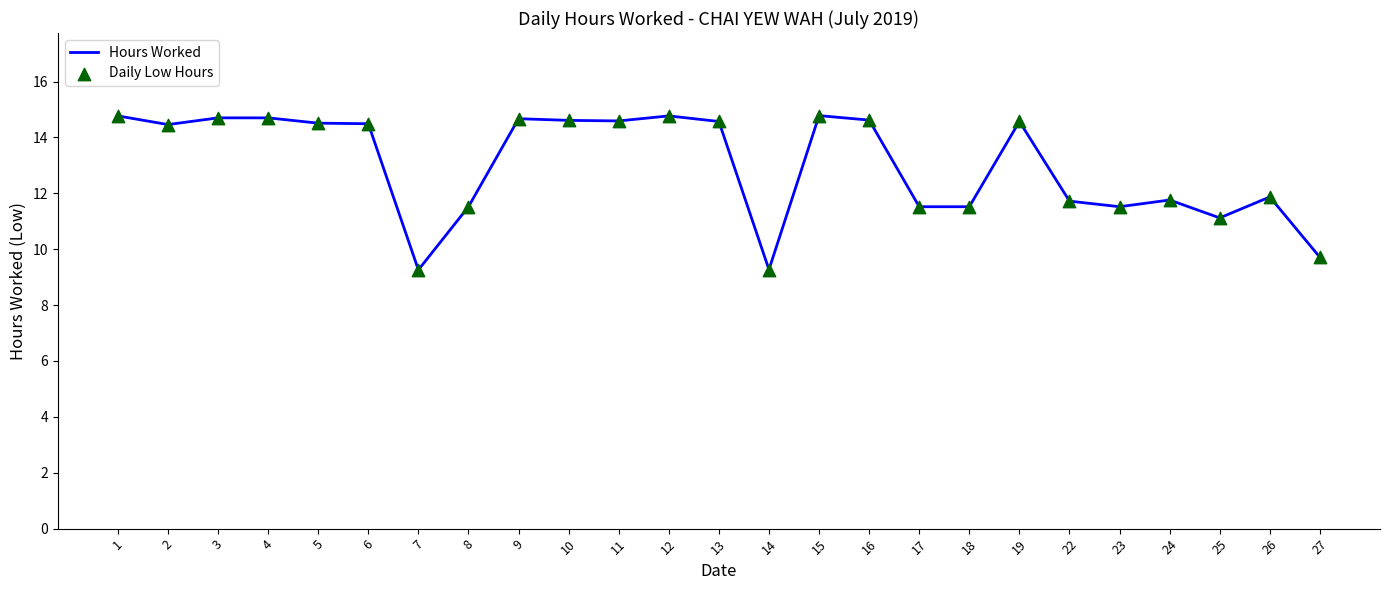

True or false: the data shows 14.5 at 2.

True